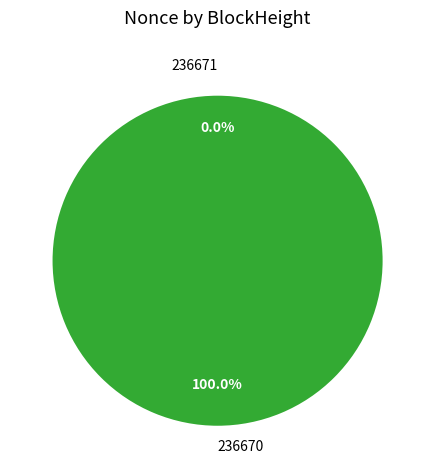

What is the largest slice in the pie chart?

236670